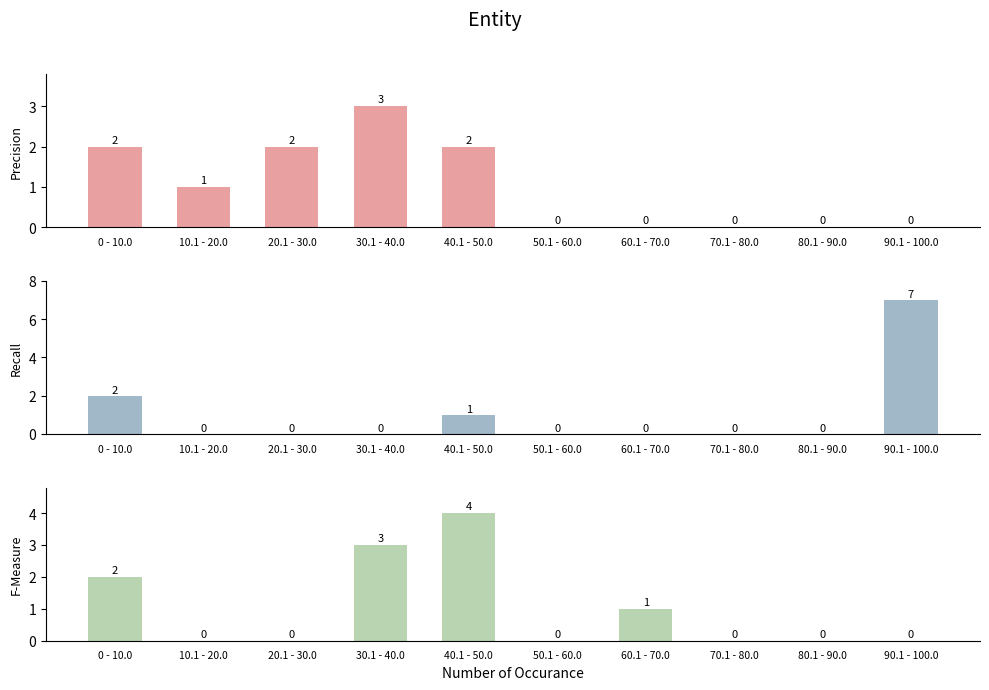

Is it true that Precision equals 2 at 20.1 - 30.0?

True